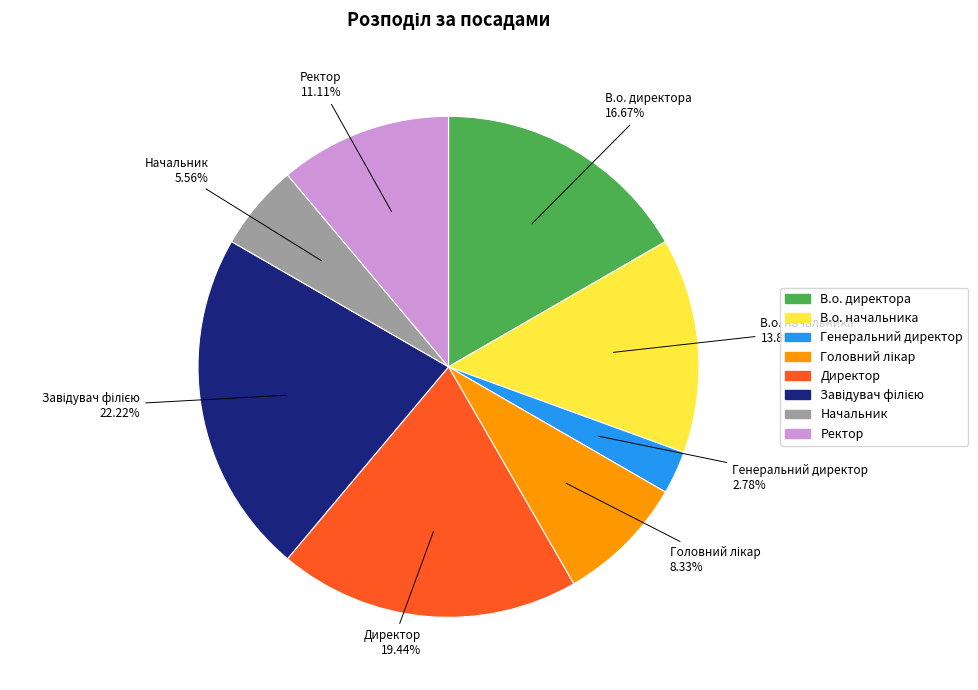

Is there a majority slice in this chart?

No